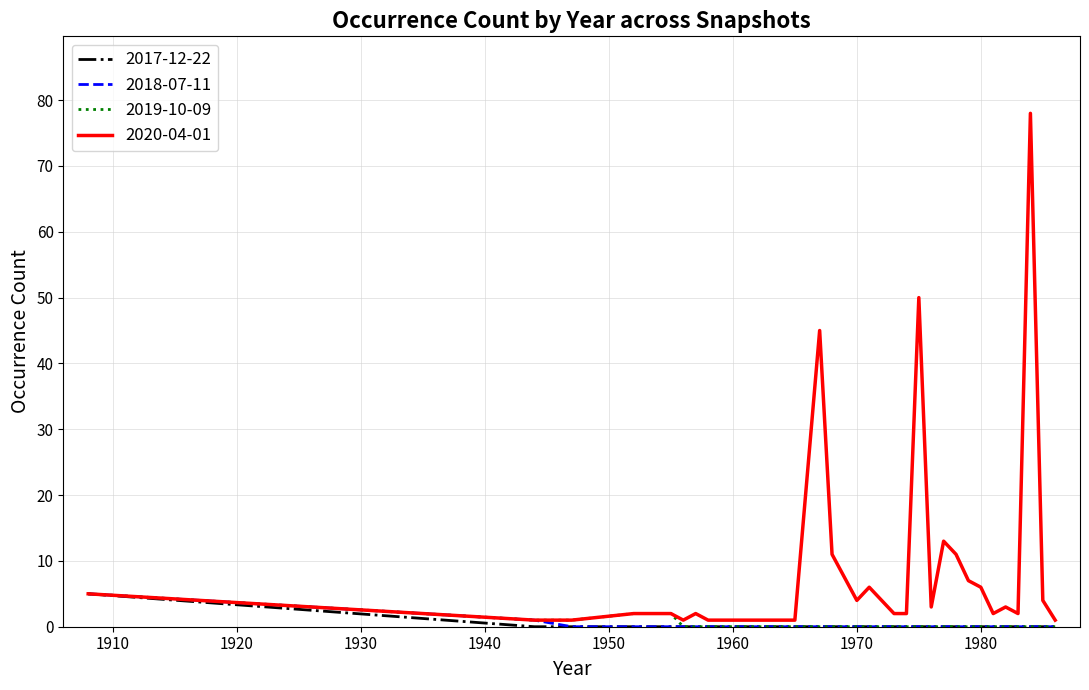

Which series has the largest total across all categories?

2020-04-01